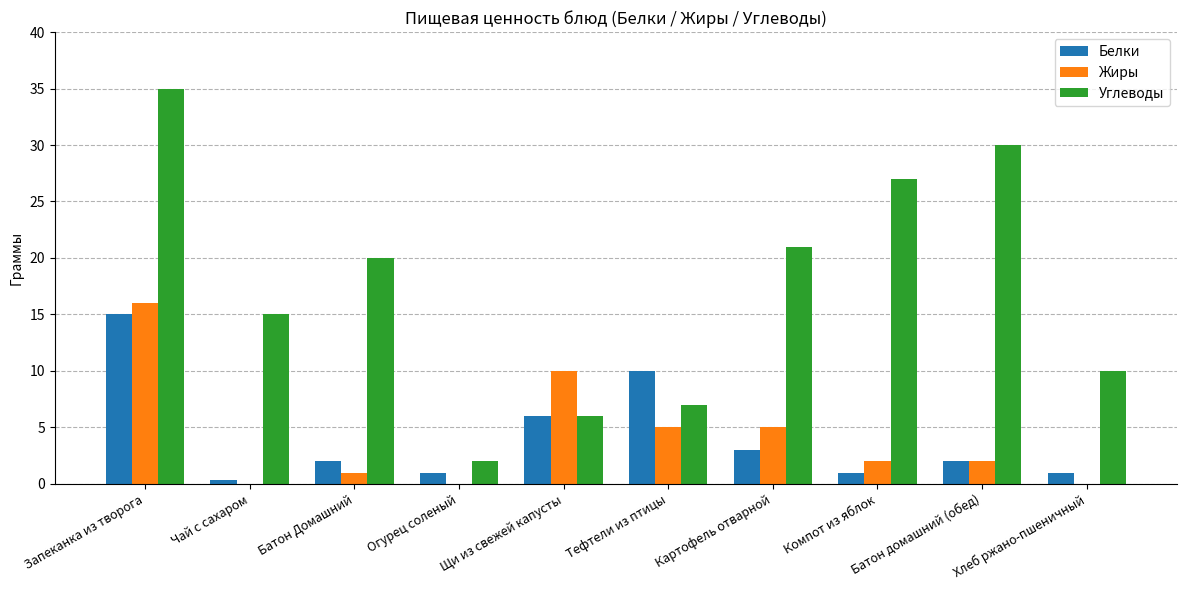

What is the maximum value for Углеводы?

35.0